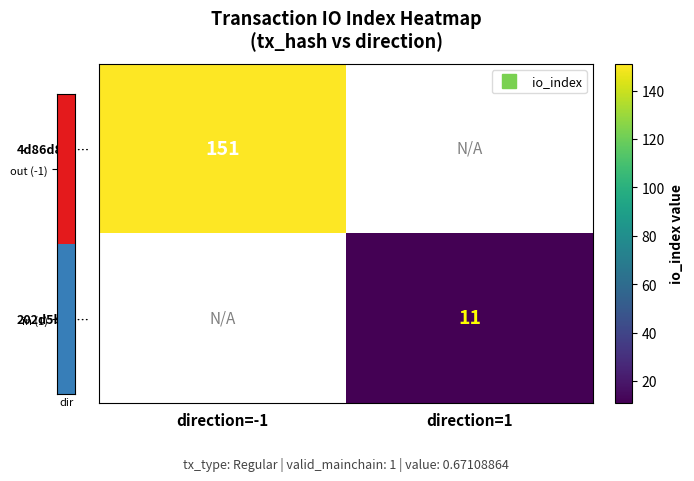

The value of 4d86d802… at direction=-1 is 151.0. True or false?

True